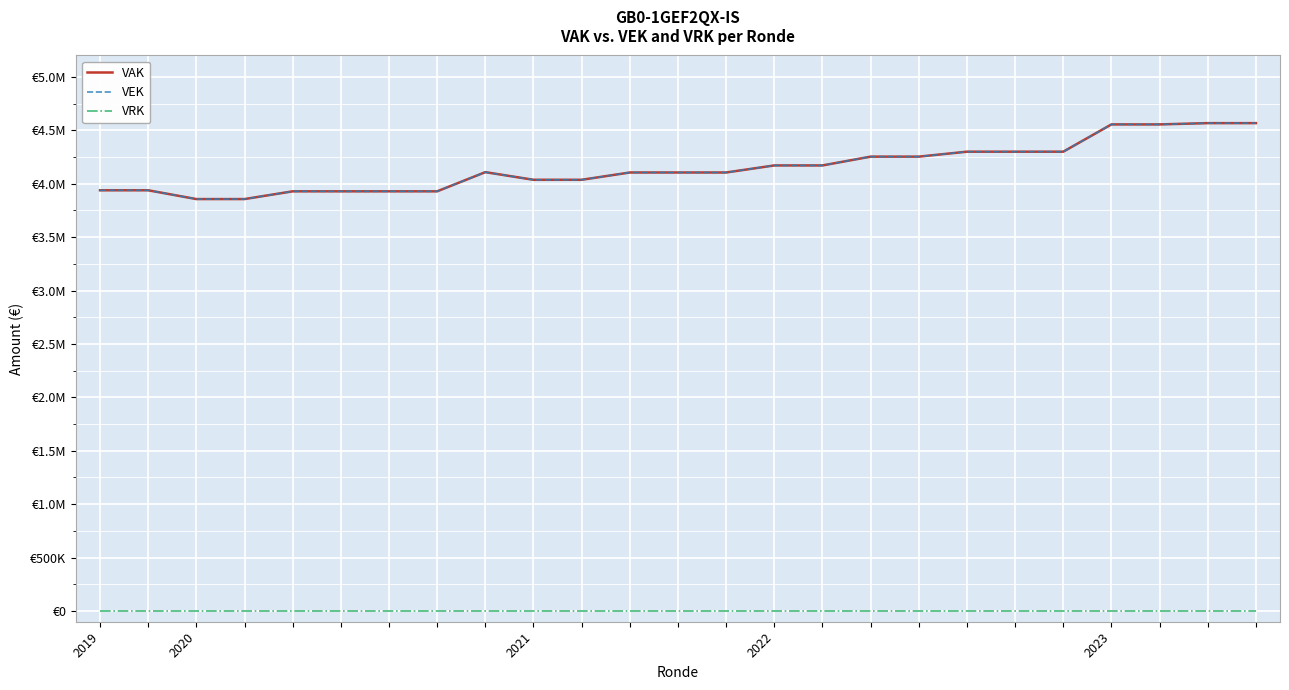

At how many categories does at least one series exceed 4052160?

15